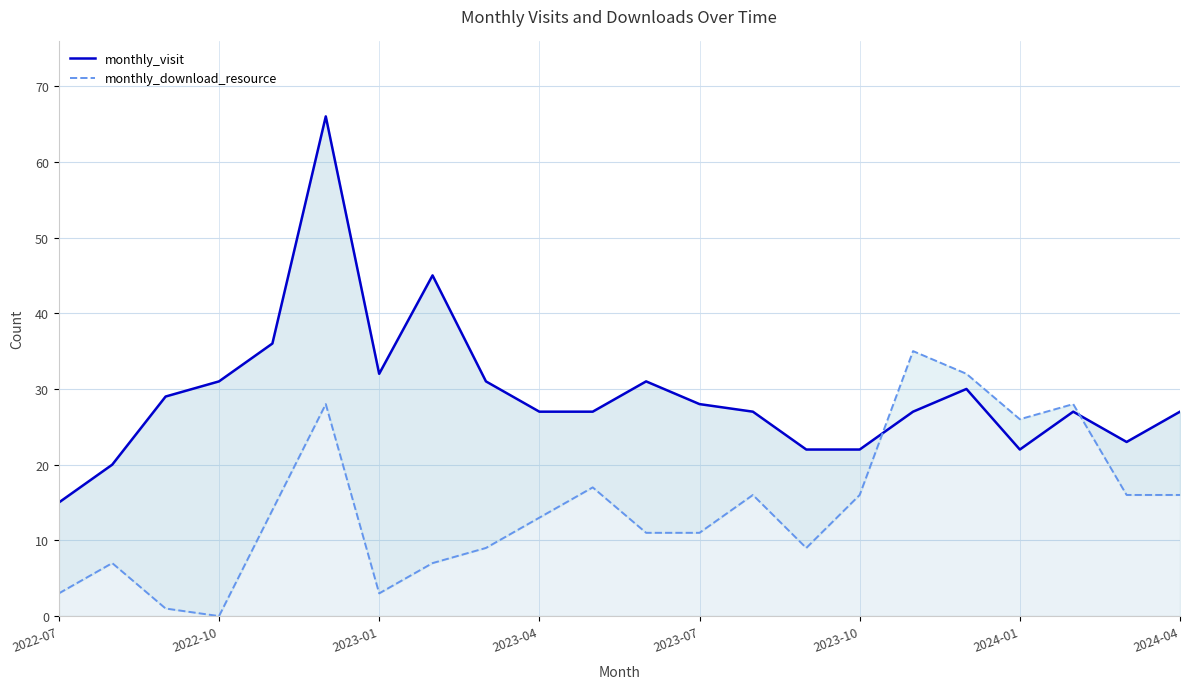

Which has a higher value, 16 or 17?

17